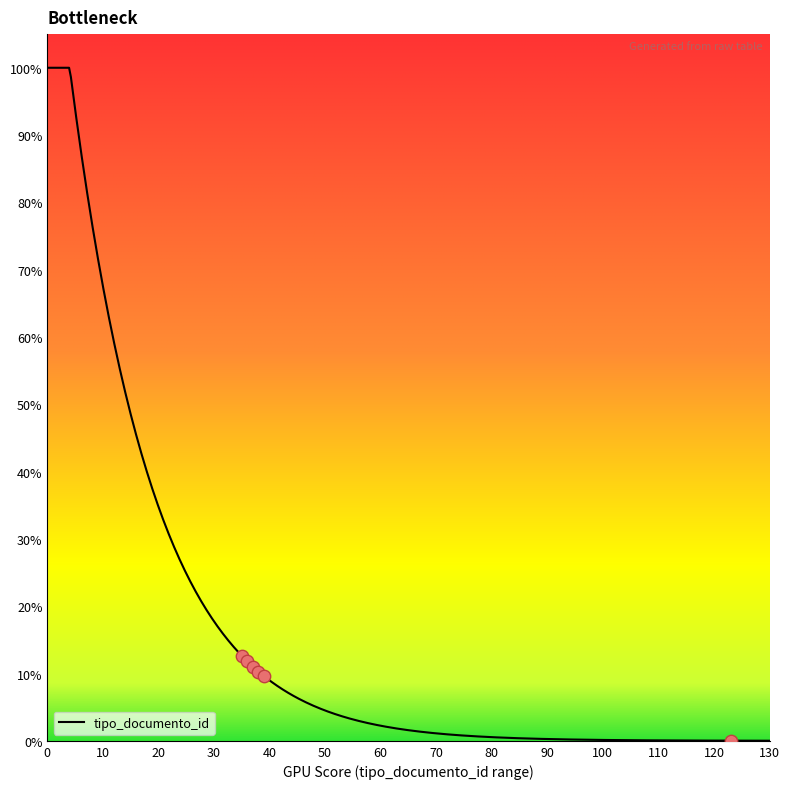

What is the highest value of the tipo_documento_id series?

100.0